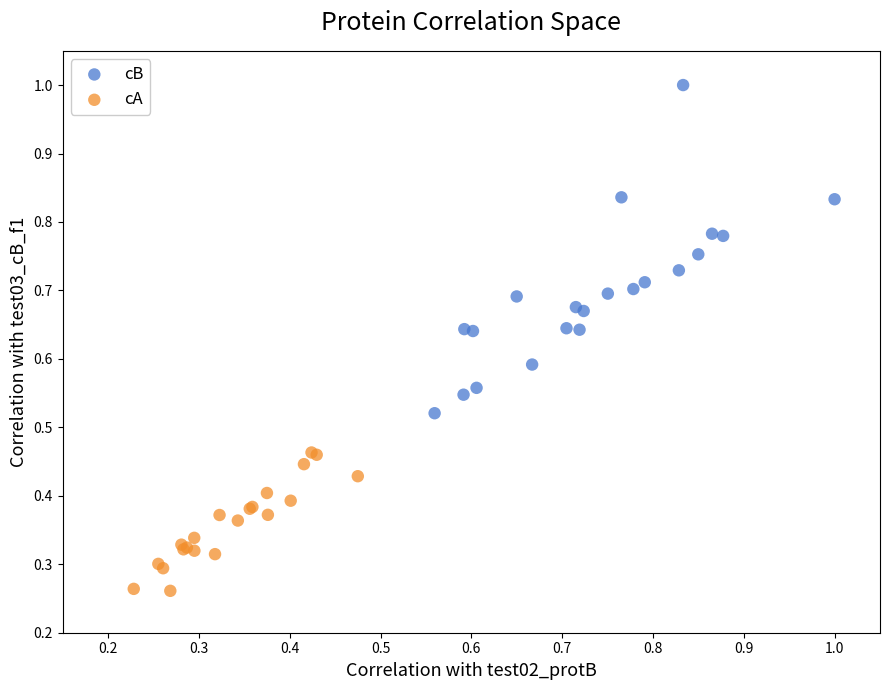

Which series contains the highest Y value?

cB